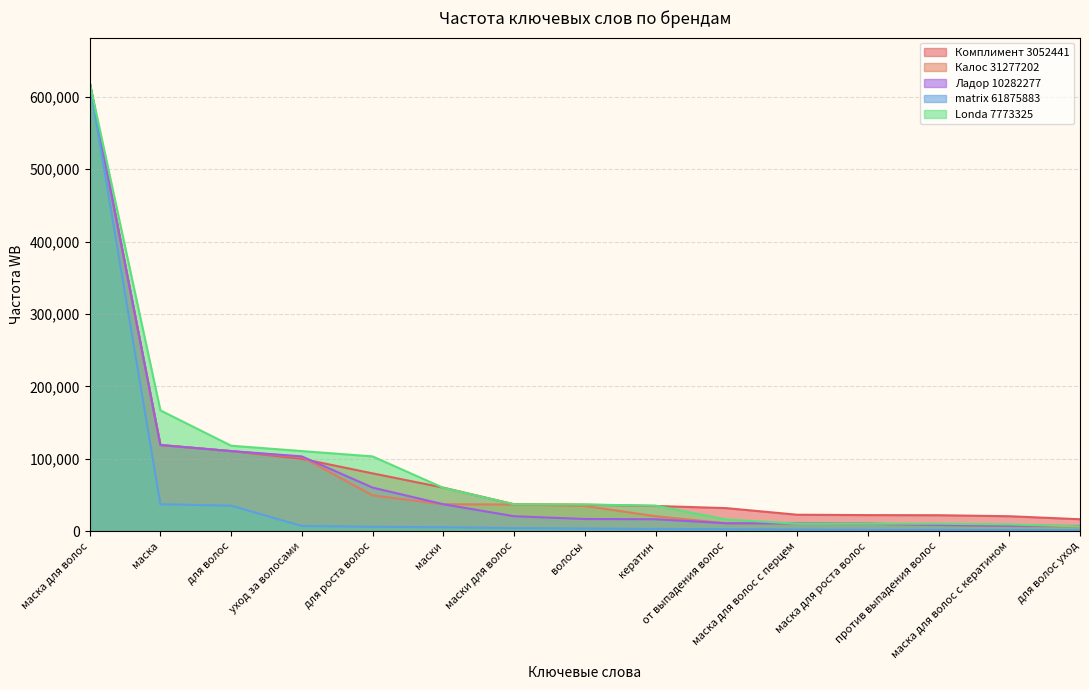

Between уход за волосами and против выпадения волос, which is larger?

уход за волосами